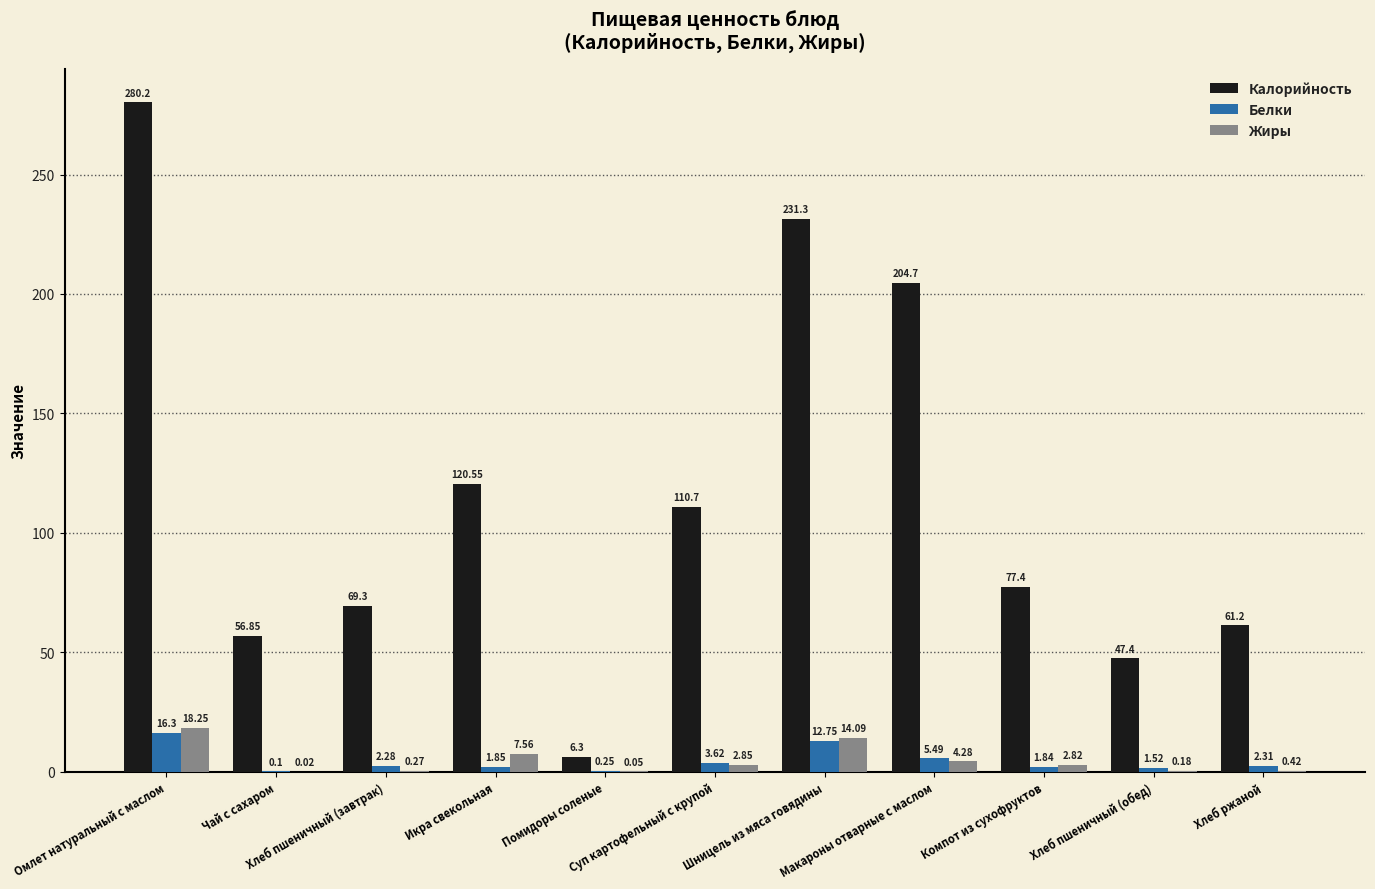

What is the sum of all Калорийность values?

1265.9